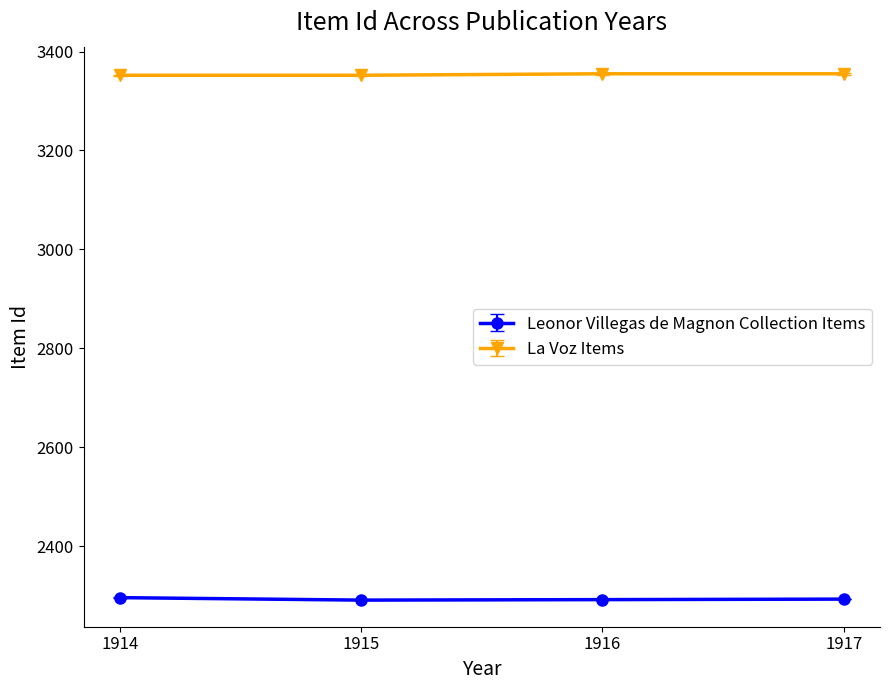

The value of Leonor Villegas de Magnon Collection Items at 1914 is 2296. True or false?

True